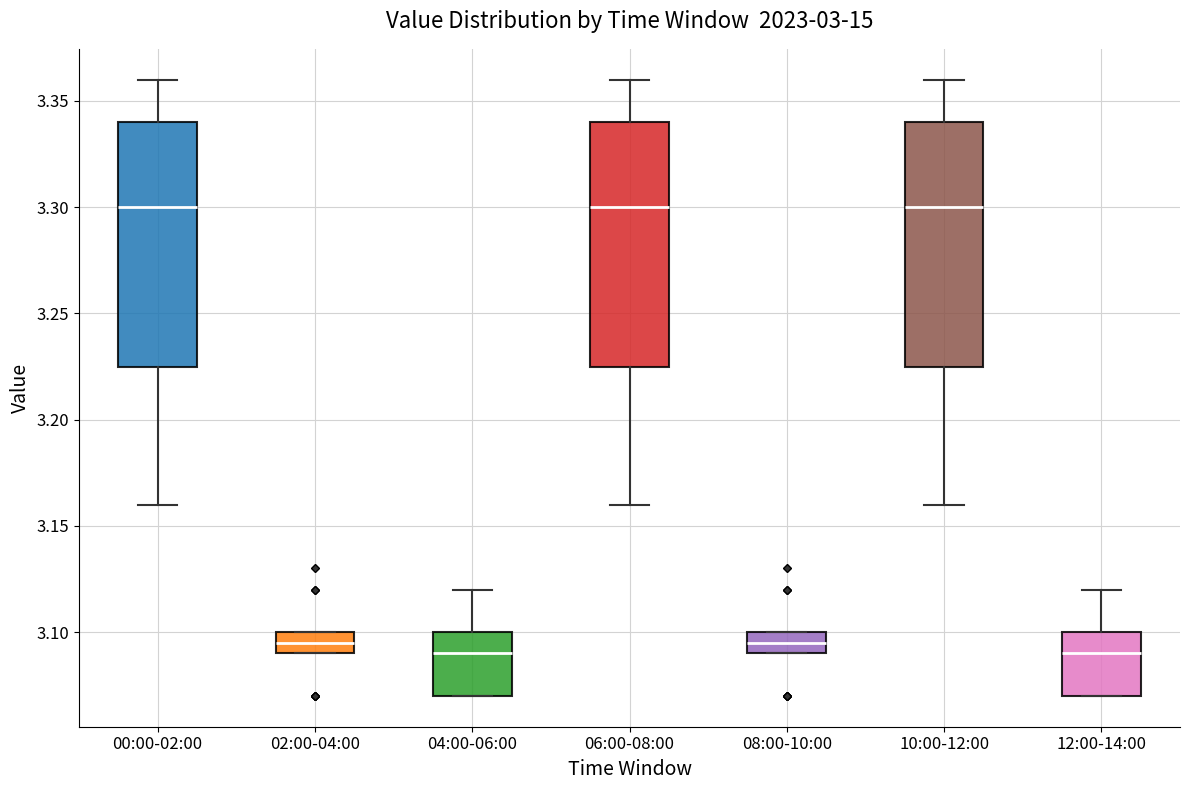

Reading left to right, read every box against the y-axis: the position of its median line, the range the box covers, and the ends of its whiskers. The values are not printed on the chart, so give them approximately, as read against the axis.

00:00-02:00: median 3.300, box 3.225 to 3.340, whiskers 3.160 to 3.360
02:00-04:00: median 3.095, box 3.090 to 3.100, whiskers 3.090 to 3.100
04:00-06:00: median 3.090, box 3.070 to 3.100, whiskers 3.070 to 3.120
06:00-08:00: median 3.300, box 3.225 to 3.340, whiskers 3.160 to 3.360
08:00-10:00: median 3.095, box 3.090 to 3.100, whiskers 3.090 to 3.100
10:00-12:00: median 3.300, box 3.225 to 3.340, whiskers 3.160 to 3.360
12:00-14:00: median 3.090, box 3.070 to 3.100, whiskers 3.070 to 3.120